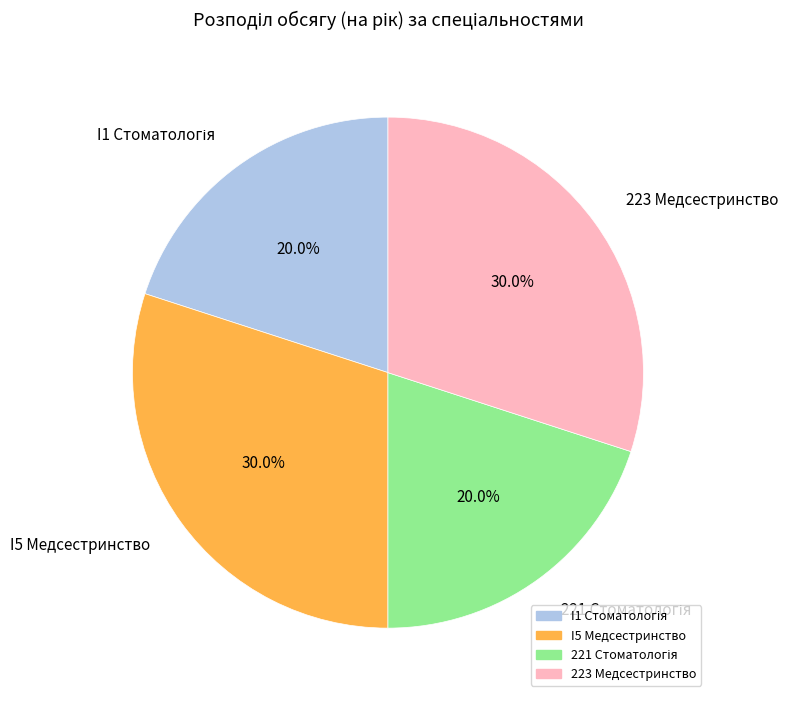

To the nearest percent, what is the average slice percentage?

25%